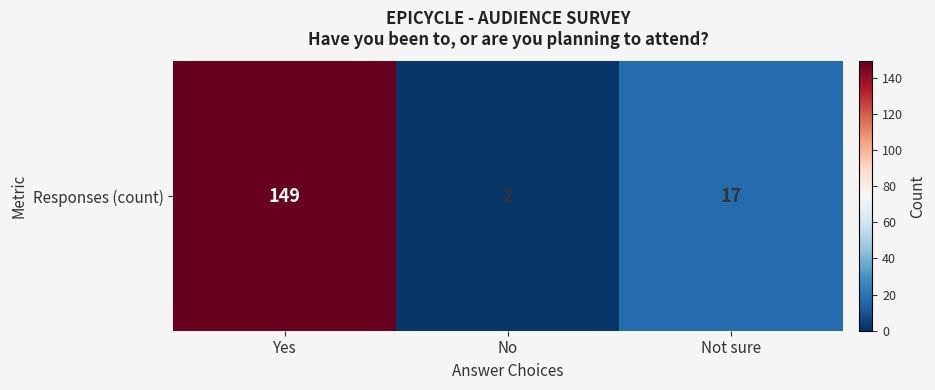

What is the sum of all values?

168